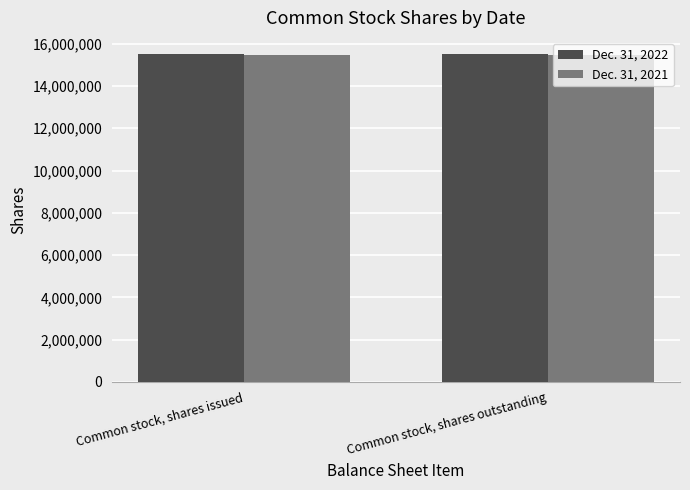

What is the maximum value for Dec. 31, 2022?

15500730